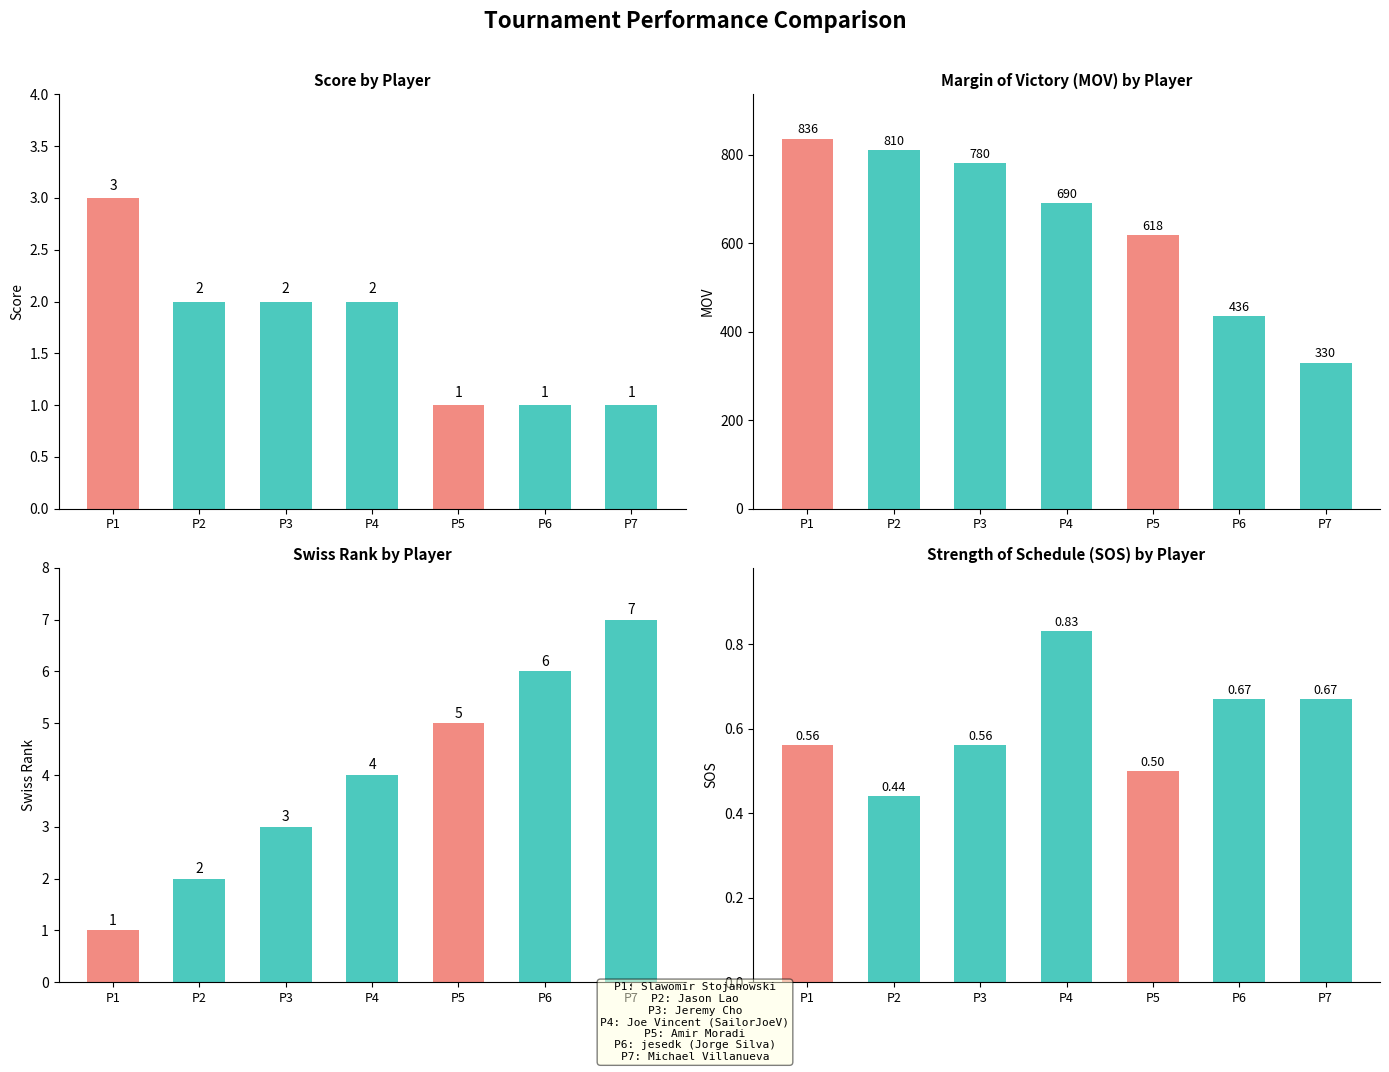

Rank the series at P3 from lowest to highest value.

sos, score, swiss_rank, mov